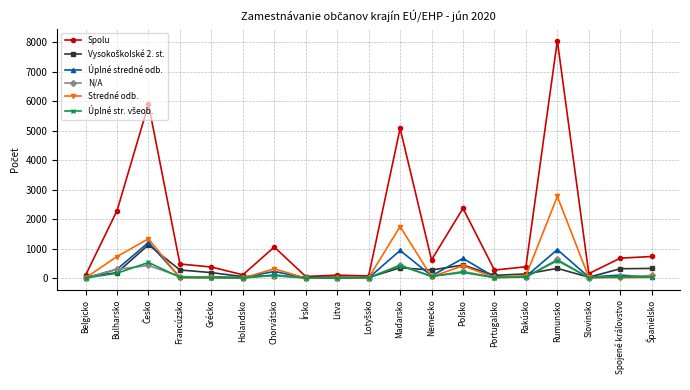

What is the difference between the highest and lowest values at Nemecko?

570